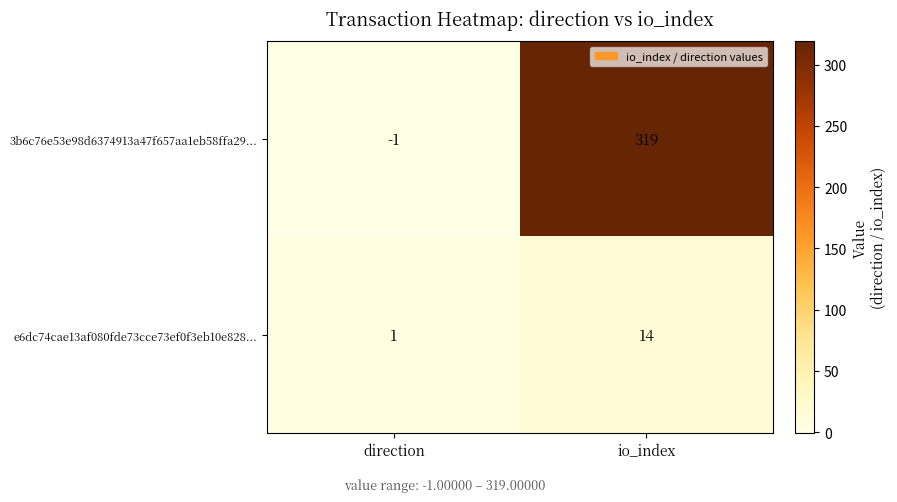

Rank the categories by 3b6c76e53e98d6374913a47f657aa1eb58ffa29... value from lowest to highest.

direction, io_index